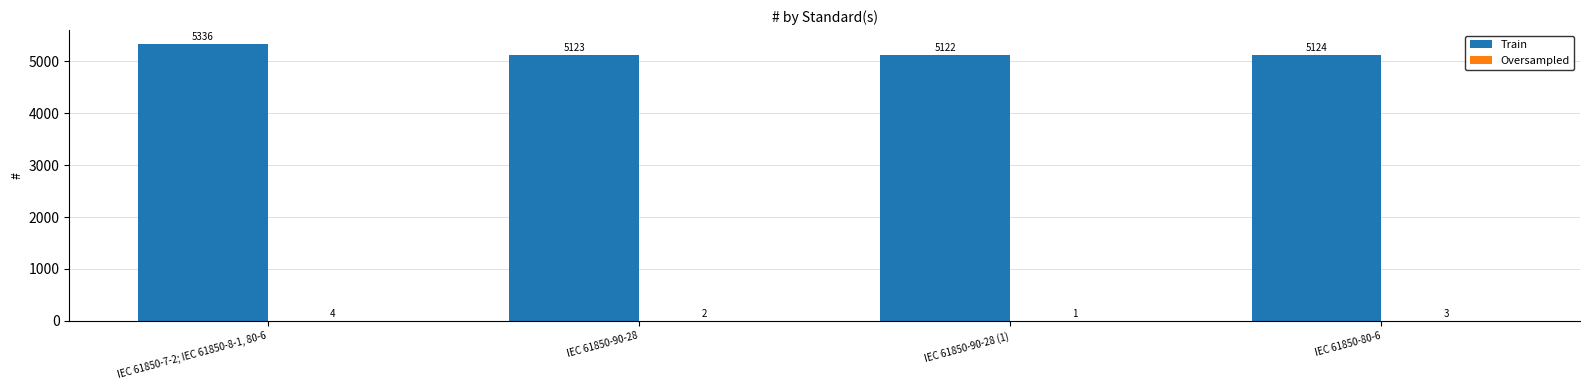

How many groups of bars are there?

4